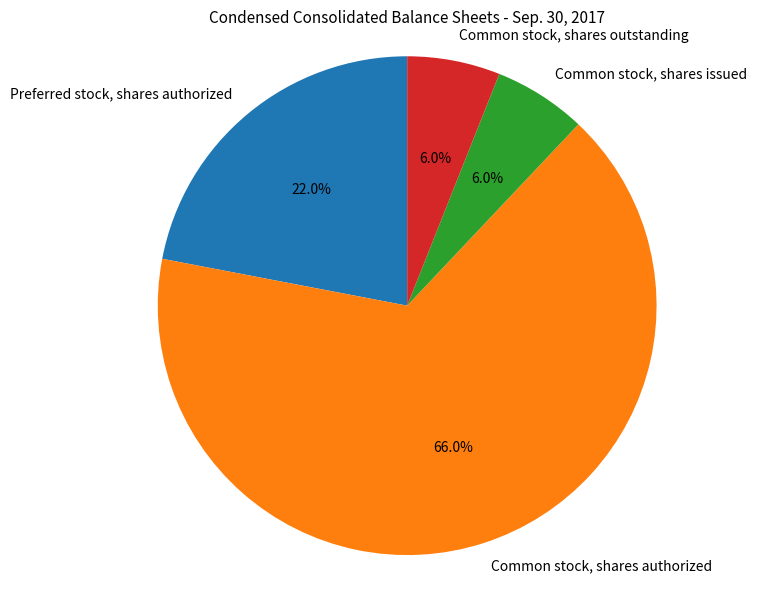

The Common stock, shares authorized slice represents 66% of the pie. True or false?

True